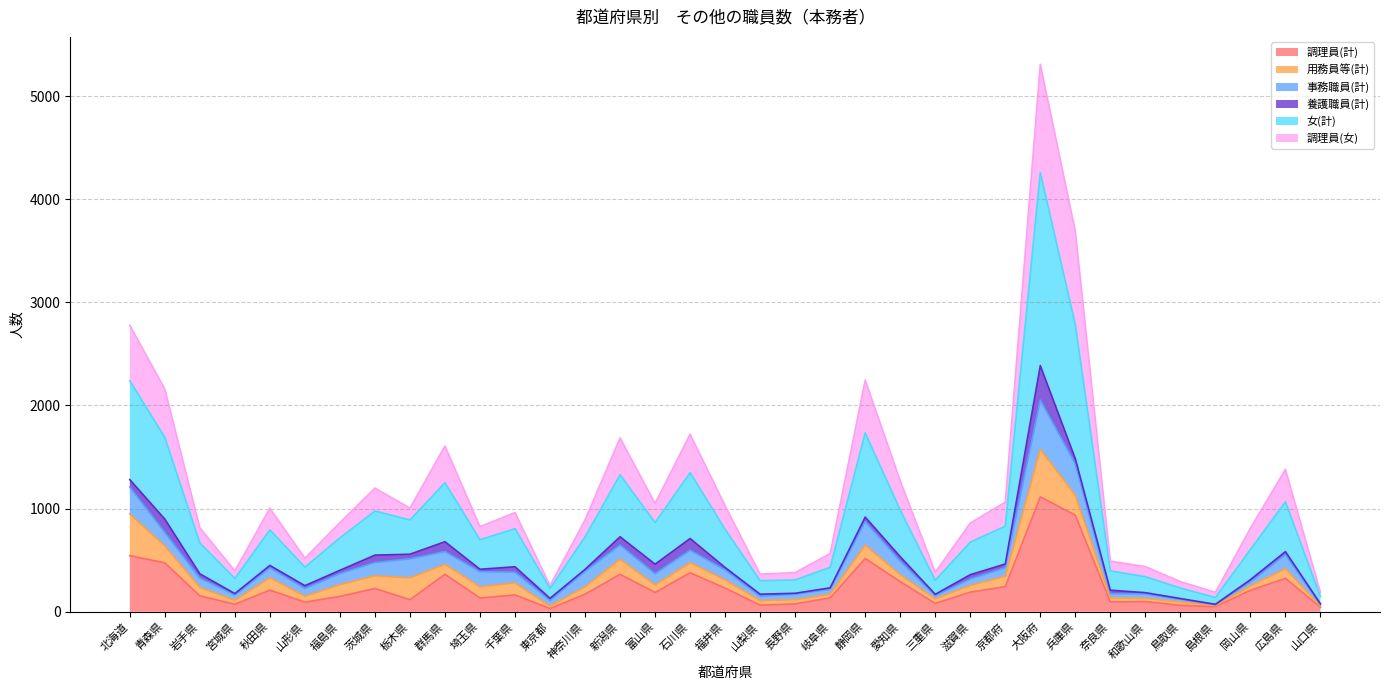

Does the chart display data point markers on the line(s)?

No